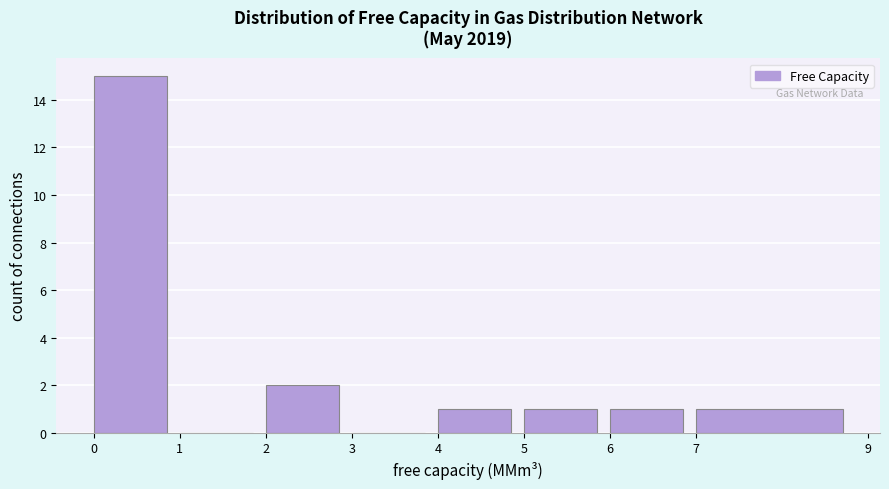

Which range on the x-axis has the tallest bar?

0 to 1